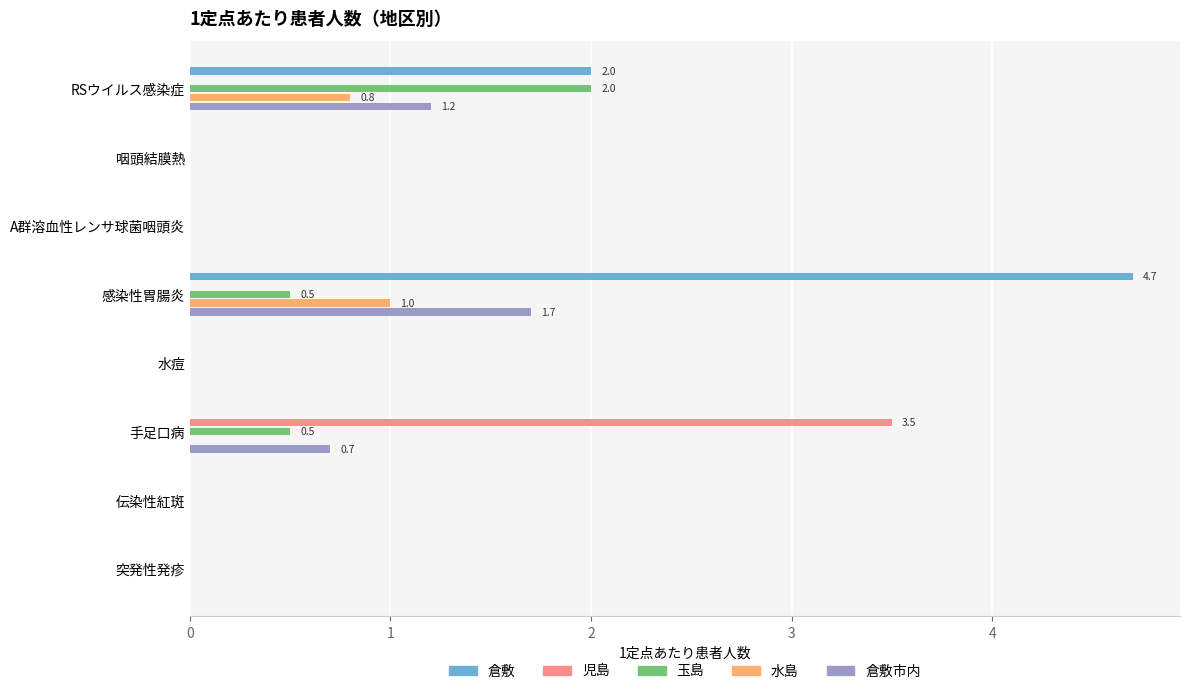

What is the maximum value for 倉敷?

4.7